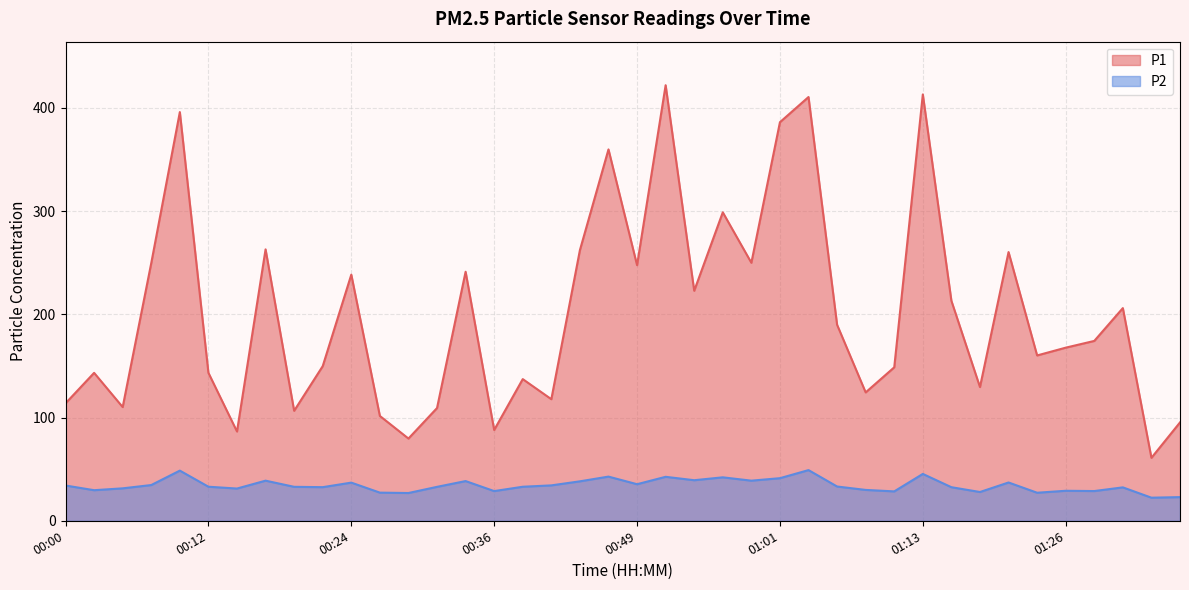

True or false: P1 and P2 cross at least once.

False